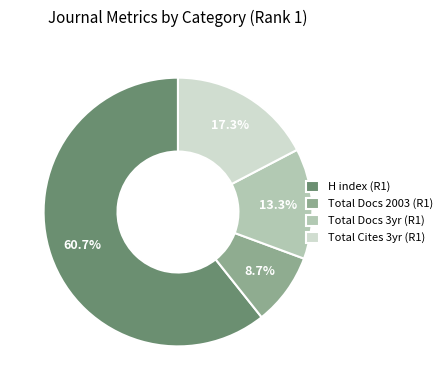

Rank the categories by value from lowest to highest.

Total Docs 2003 (R1), Total Docs 3yr (R1), Total Cites 3yr (R1), H index (R1)